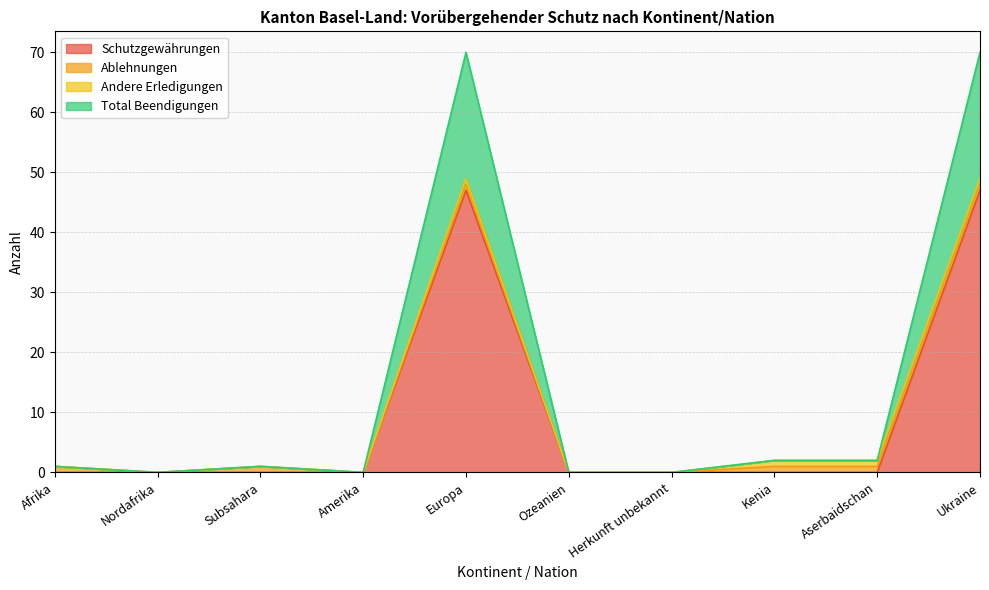

What is the maximum value for Schutzgewährungen?

47